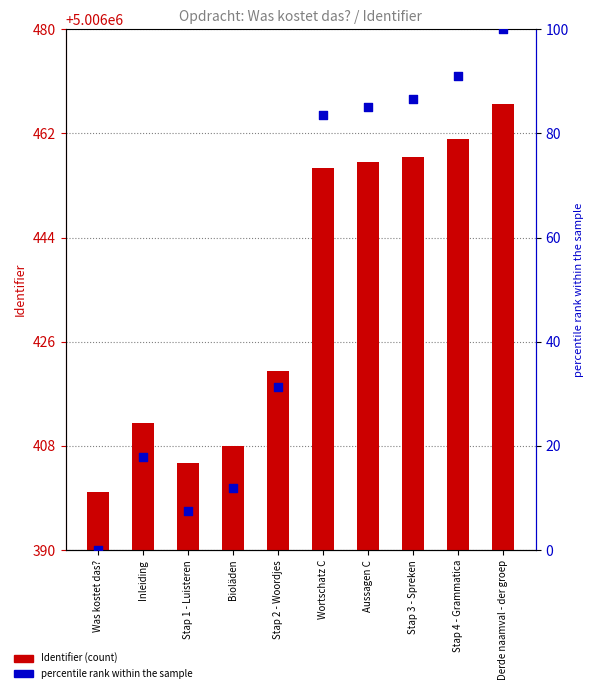

What are all the series names shown in the legend?

Identifier, percentile rank within the sample